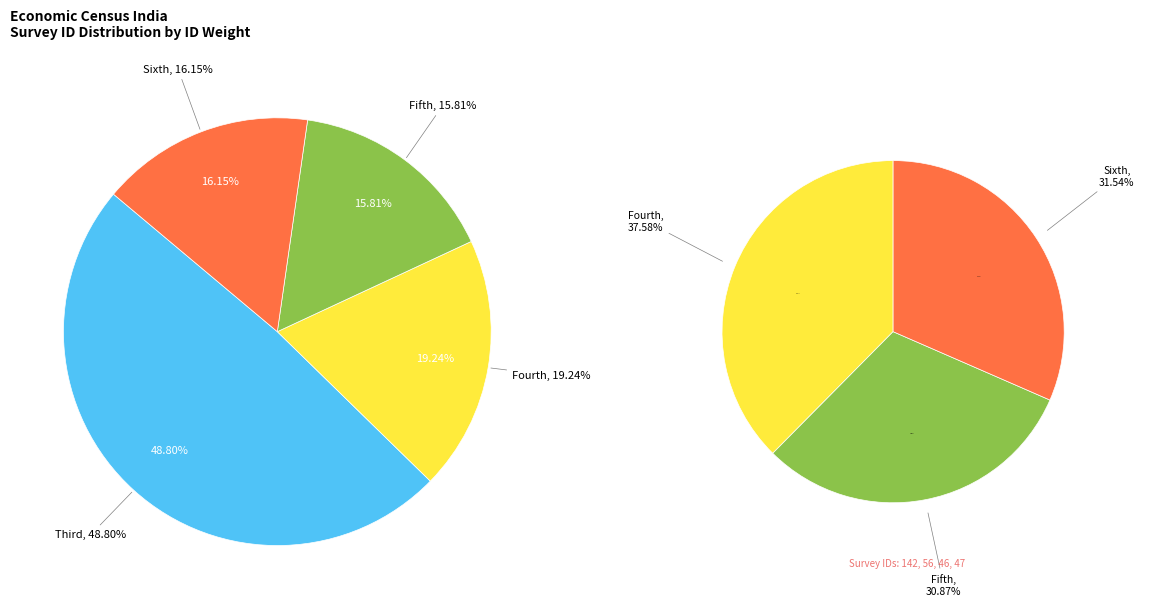

The Fourth Economic Census 1998 slice represents 19% of the pie. True or false?

True